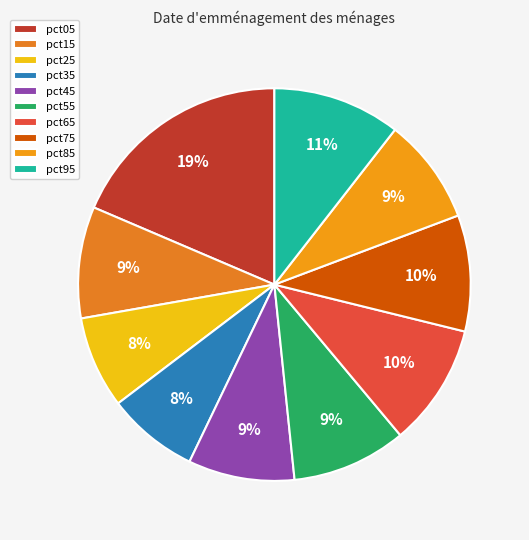

The pct15 slice represents 2% of the pie. True or false?

False